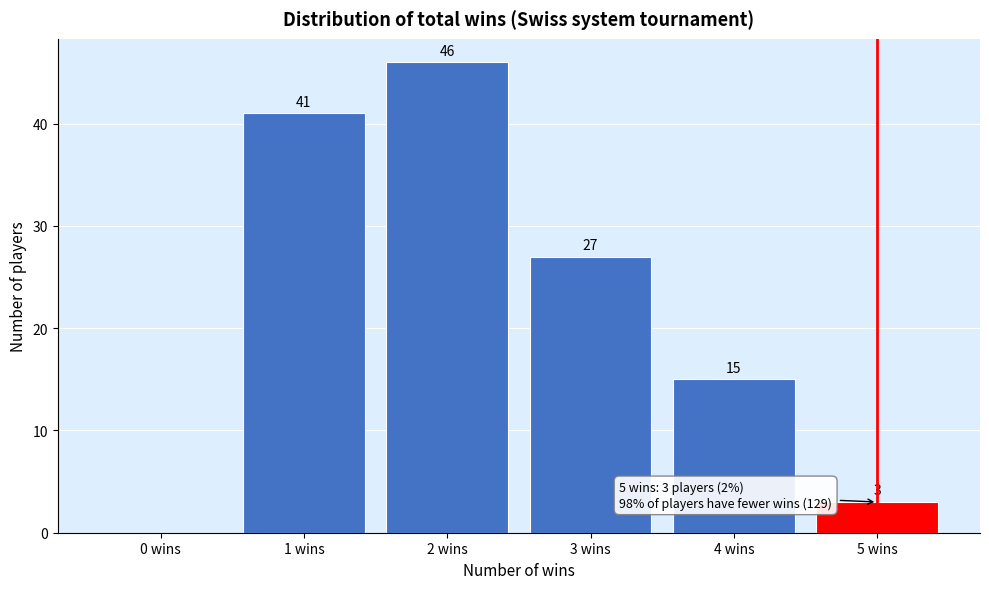

Reading left to right, extract all data points from this chart.

0 wins=0	1 wins=41	2 wins=46	3 wins=27	4 wins=15	5 wins=3